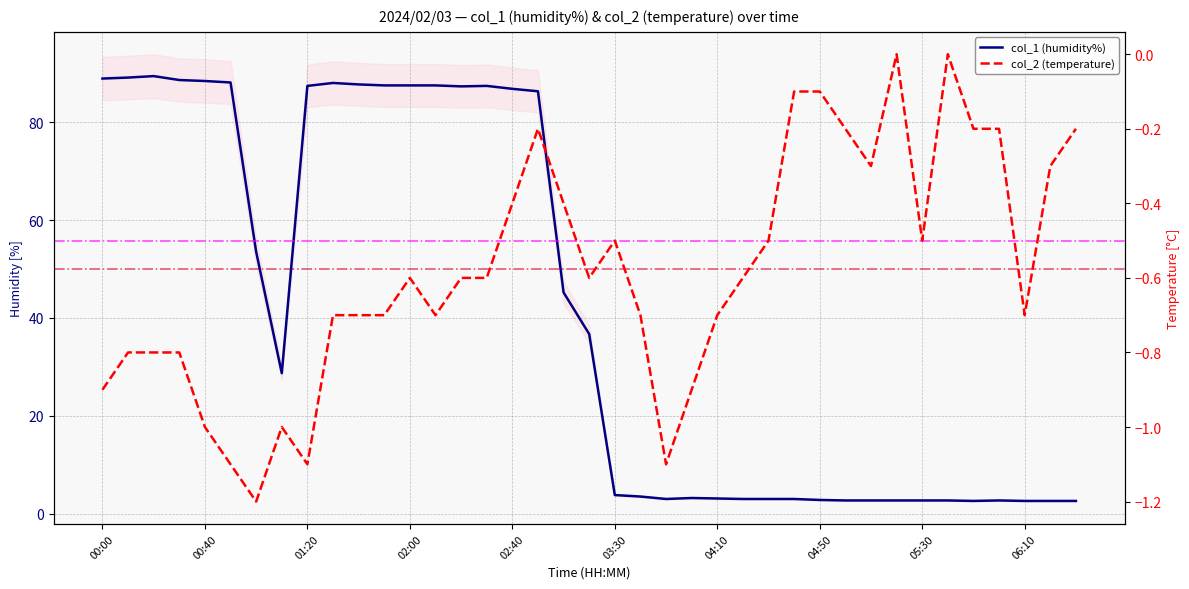

True or false: col_1 (humidity%) and col_2 (temperature) cross at least once.

False